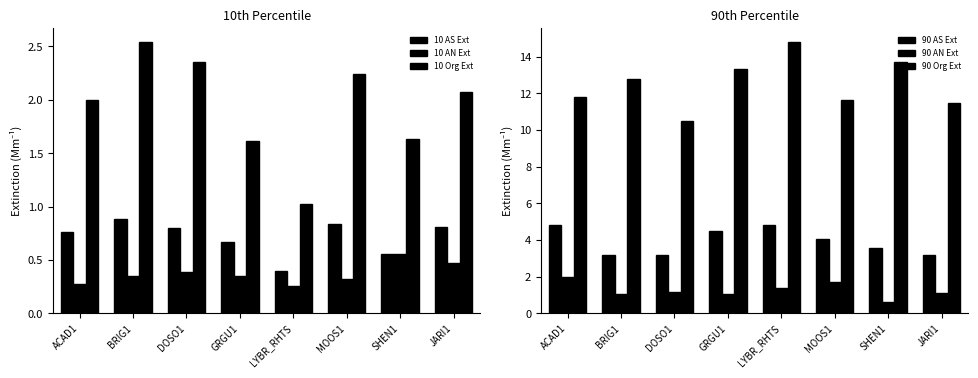

Between ACAD1 and GRGU1, which series saw the biggest shift?

90 Org Ext